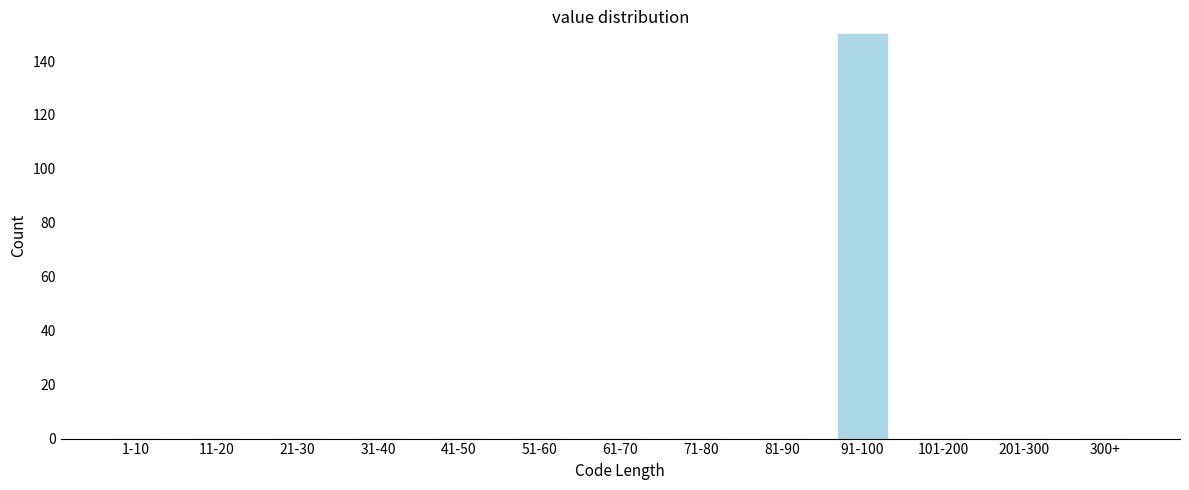

Reading left to right, list all the values displayed in this chart.

1-10=0	11-20=0	21-30=0	31-40=0	41-50=0	51-60=0	61-70=0	71-80=0	81-90=0	91-100=150	101-200=0	201-300=0	300+=0